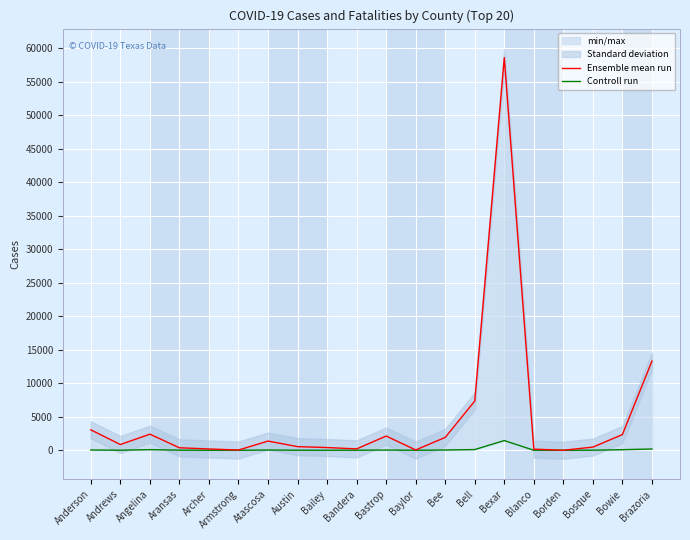

What is the difference between the highest and lowest values at Baylor?

45